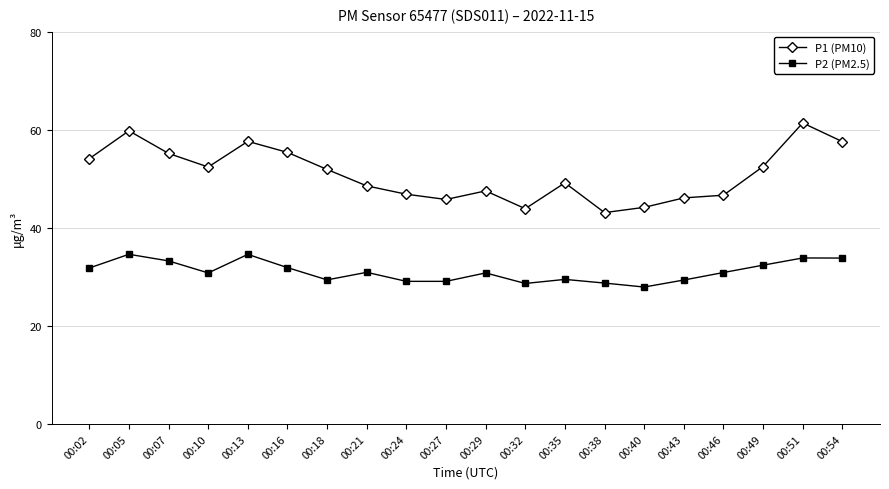

At which label does P1 (PM10) first exceed 51?

00:02